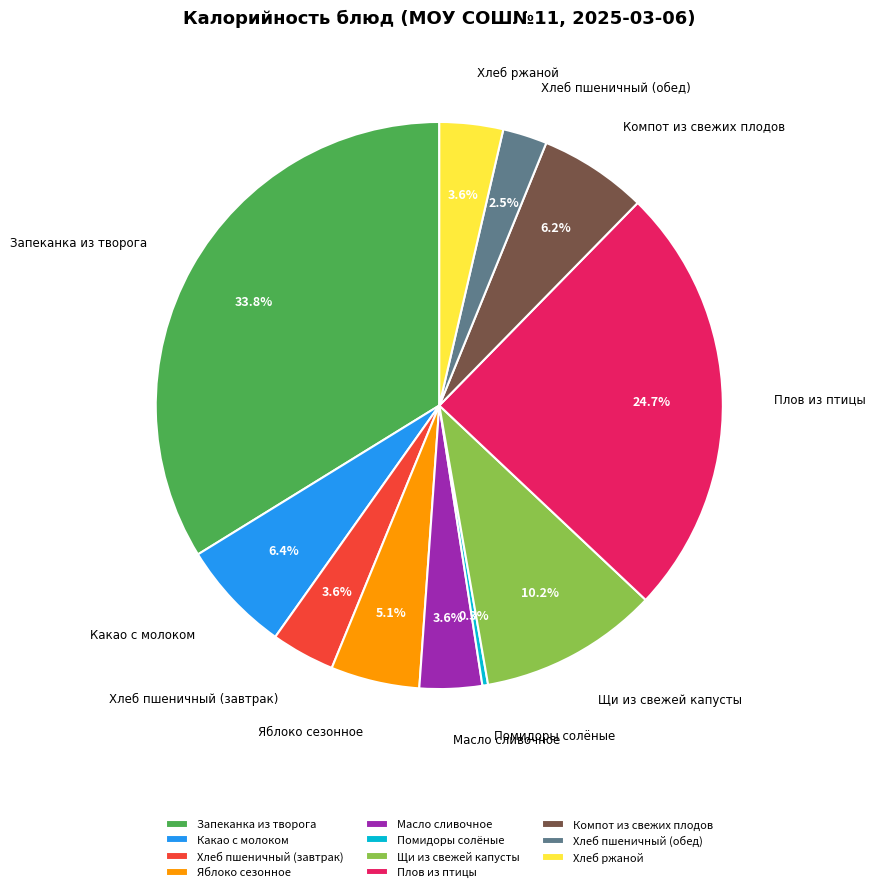

Which slice is the largest?

Запеканка из творога